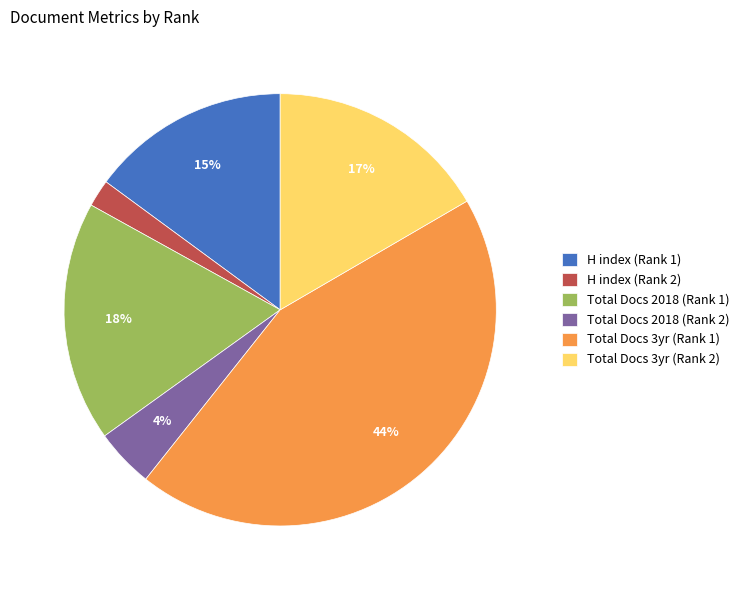

How many segments does this pie chart have?

6